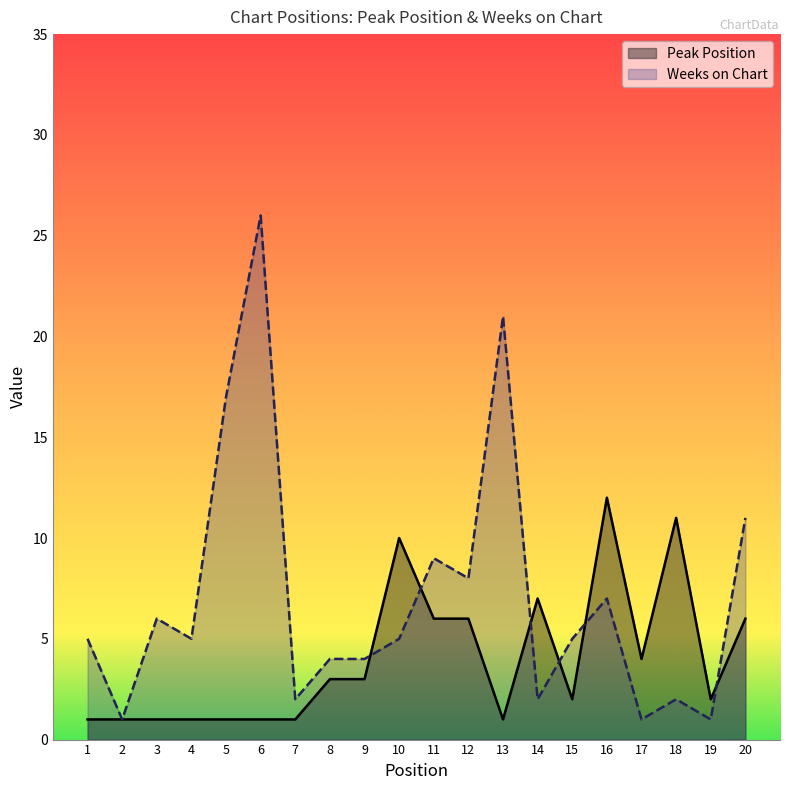

Rank the series at 11 from highest to lowest value.

Weeks on Chart, Peak Position